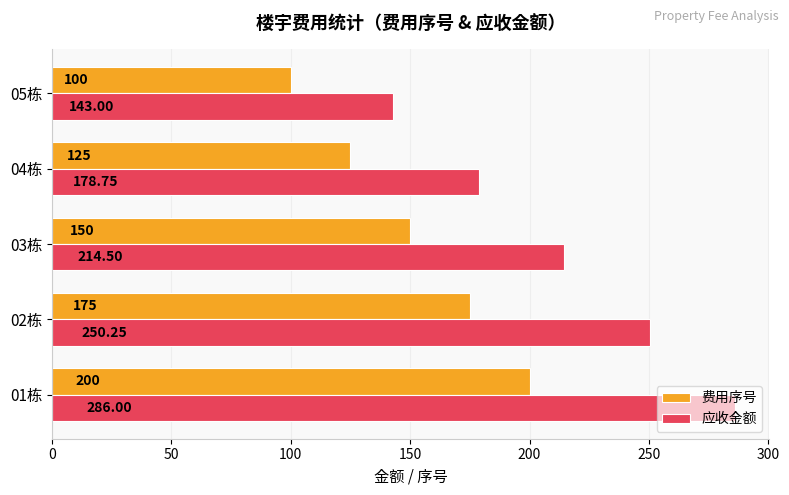

What is the difference between the 费用序号 values at 01栋 and 02栋?

25.0